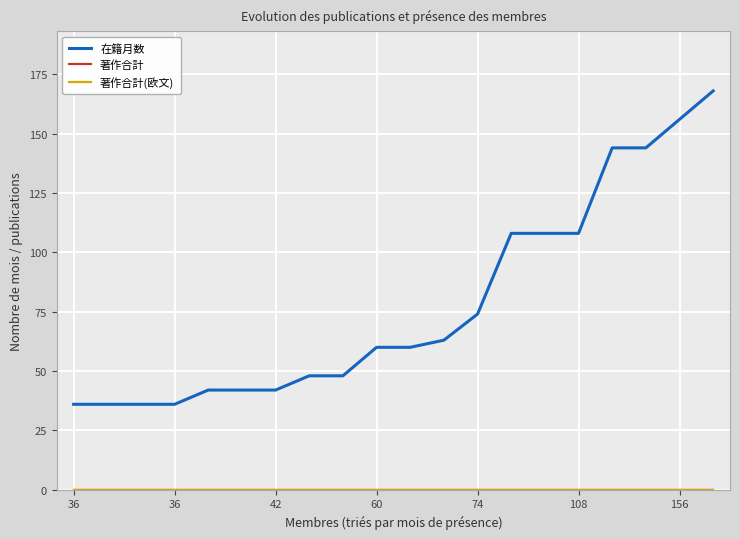

Does the chart display data point markers on the line(s)?

No